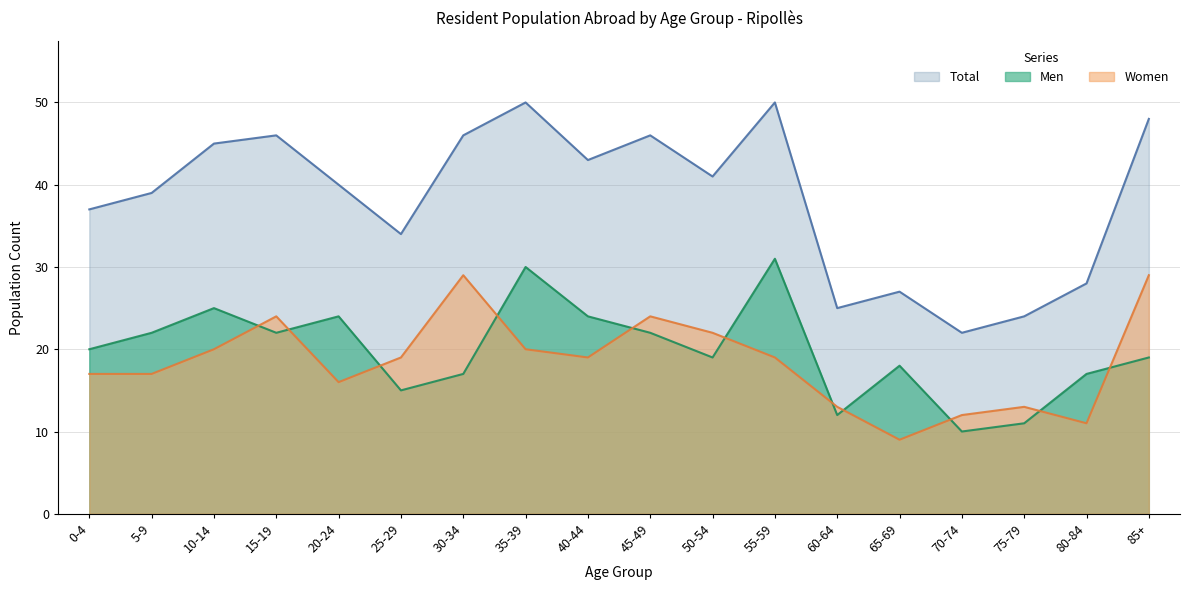

Which series changed the most between 20-24 and 45-49?

Women